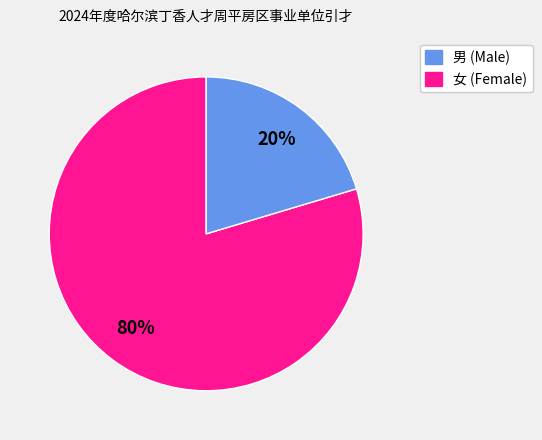

To the nearest percent, what is the average slice percentage?

50%